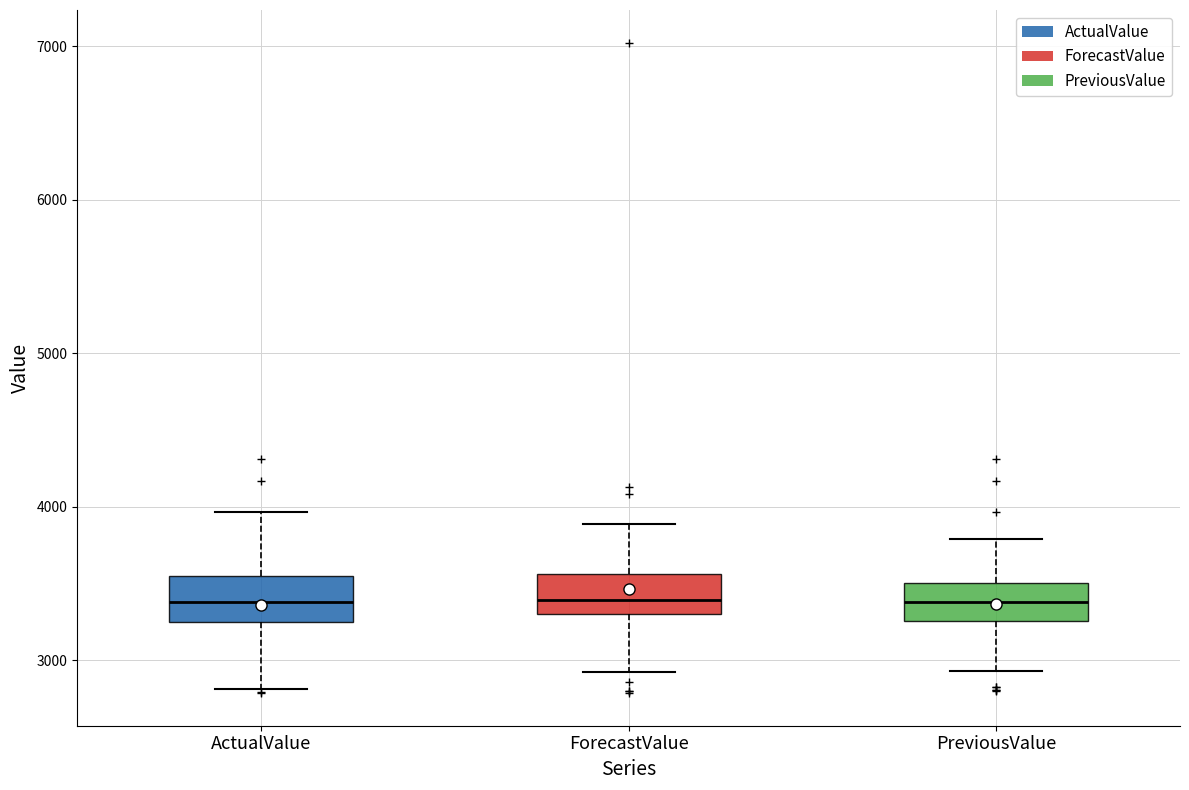

Reading left to right, read every box against the y-axis: the position of its median line, the range the box covers, and the ends of its whiskers. The values are not printed on the chart, so give them approximately, as read against the axis.

ActualValue: median 3400, box 3200 to 3600, whiskers 2800 to 4000
ForecastValue: median 3400, box 3300 to 3600, whiskers 2900 to 3900
PreviousValue: median 3400, box 3300 to 3500, whiskers 2900 to 3800